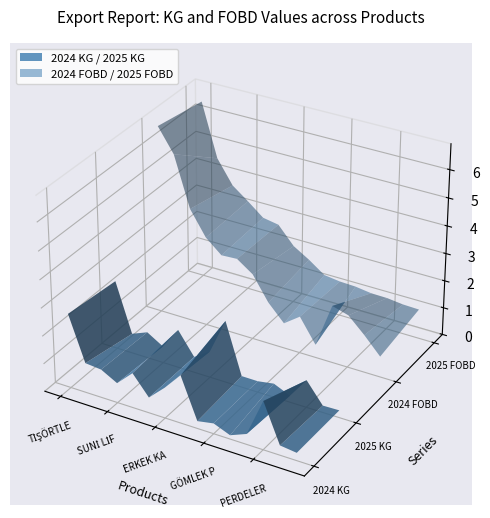

Reading left to right, extract all data points from this chart.

2024_KG: 2673971.1	1071738.6	1019303.1	707551.1	1251448.0	554468.8	1093428.3	1723742.9	261685.3	368501.1	132523.8	369968.5	1736377.2	345206.3	273730.0
2025_KG: 2477022.5	710893.7	942331.3	594515.3	1378697.8	565522.0	939029.2	2230766.0	400644.7	395531.6	489939.1	234904.5	981910.6	244678.9	259225.2
2024_FOBD: 67662759.0	59175678.1	41138647.5	32354004.3	27474465.8	27785662.6	23782569.6	15096706.0	9119813.9	13310035.1	4671850.2	20696924.4	18985294.2	13524609.6	7412070.4
2025_FOBD: 64809953.1	45682913.3	37198244.8	32899084.5	28322293.1	27299290.9	20952539.0	17458442.0	13381082.7	12621207.8	12388147.2	11589354.4	11485654.8	10815018.1	10623088.8